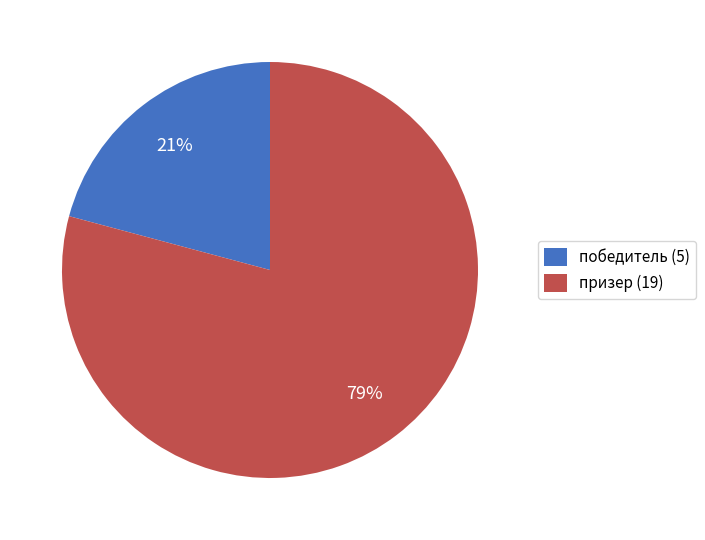

Count the number of slices in the pie.

2